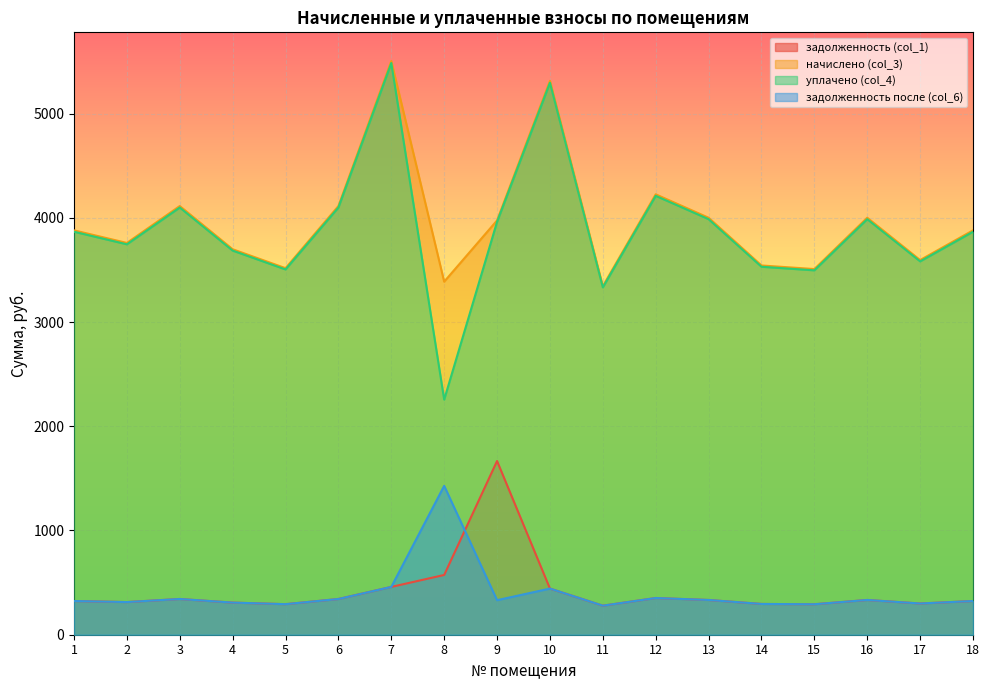

What is the value of the начислено (col_3) point at the 6th from the left?

4112.6